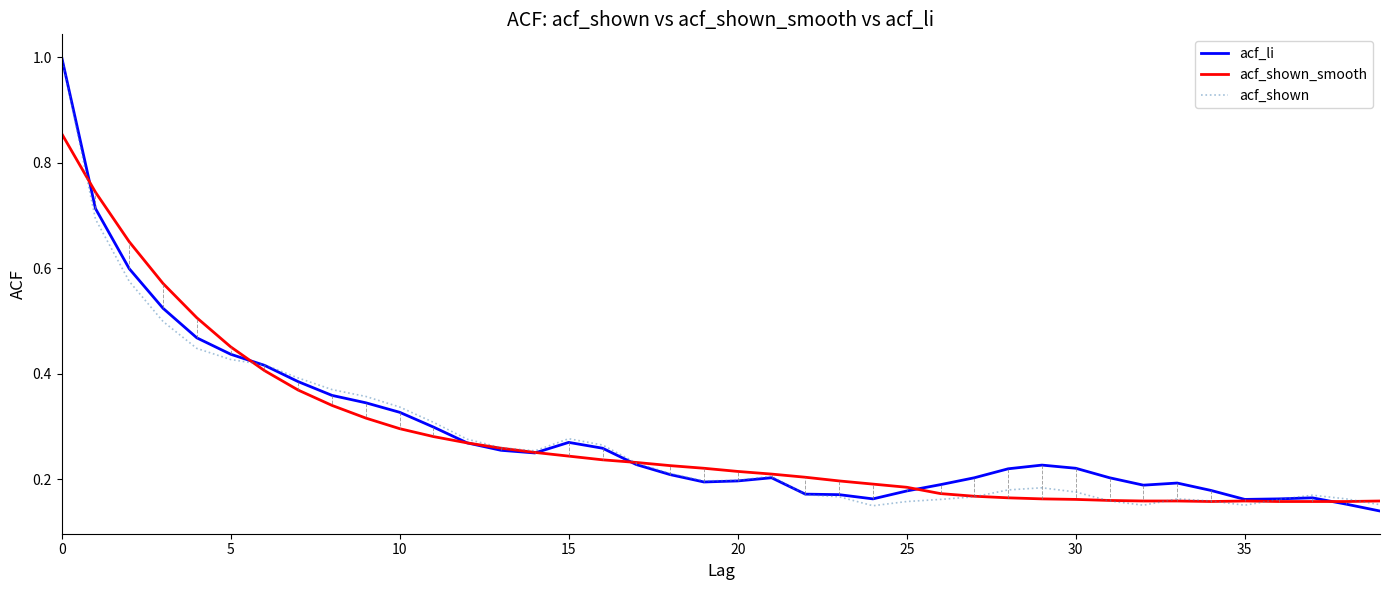

What is the maximum value shown in the chart?

1.0